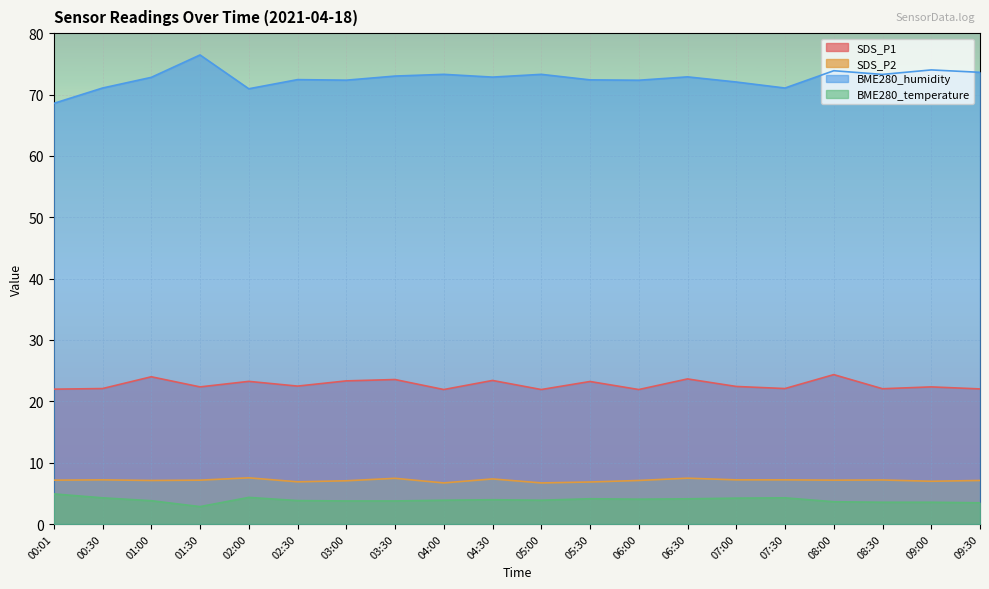

How many interior local peaks does the BME280_temperature series have?

4